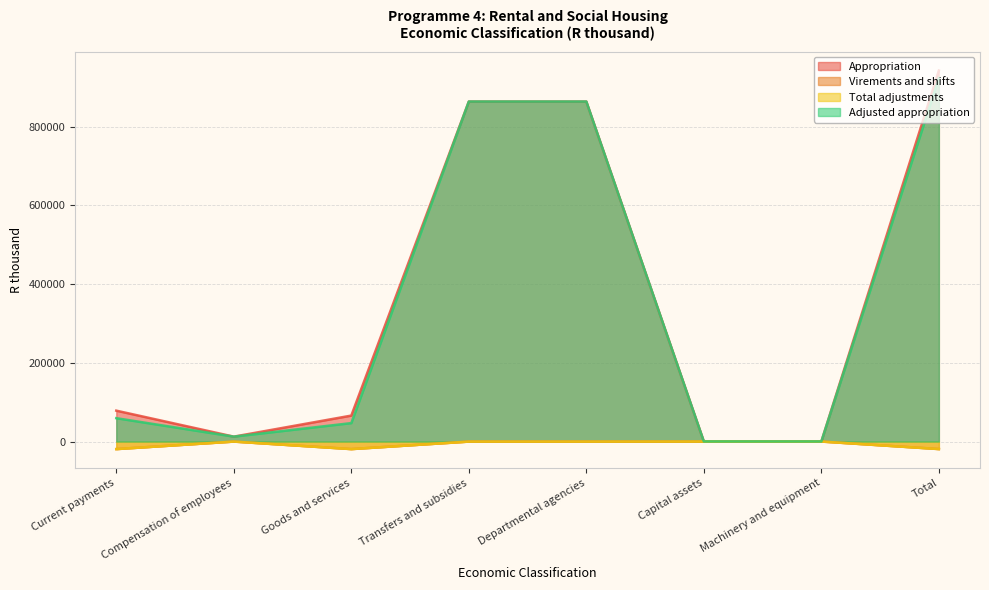

At how many categories does at least one series exceed 469734?

3